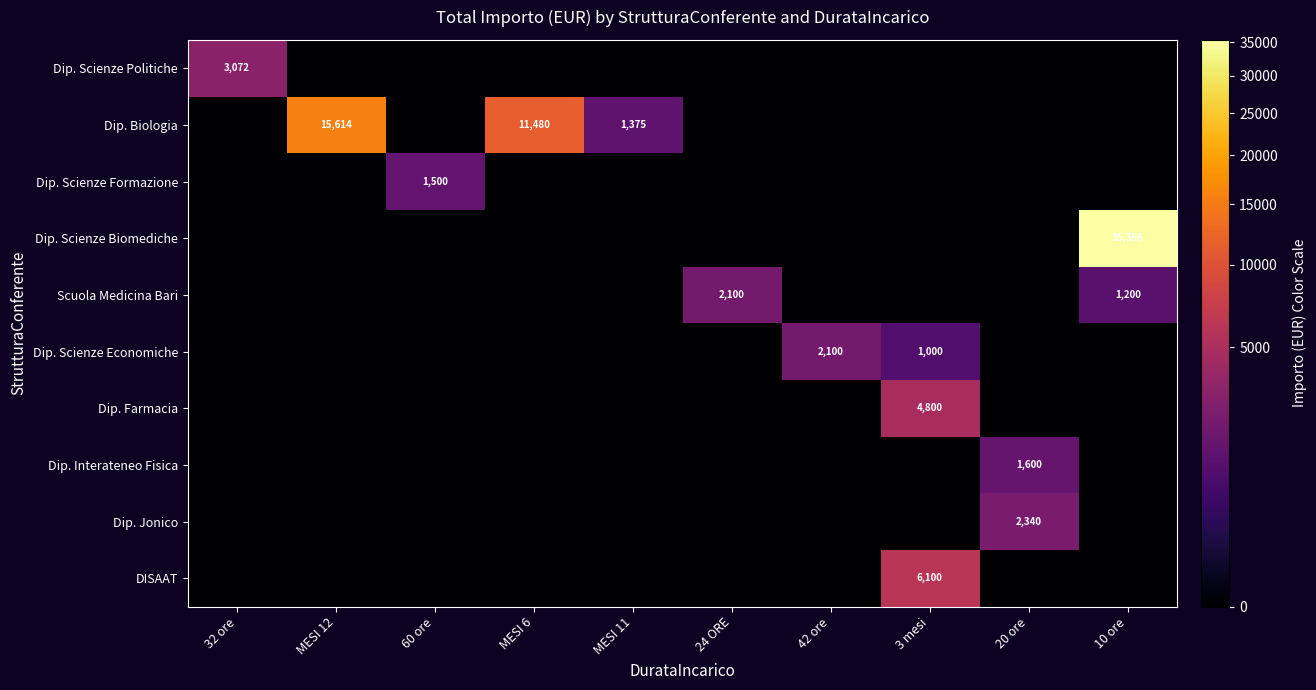

What is the difference between the Dip. Scienze Economiche values at 42 ore and 20 ore?

2100